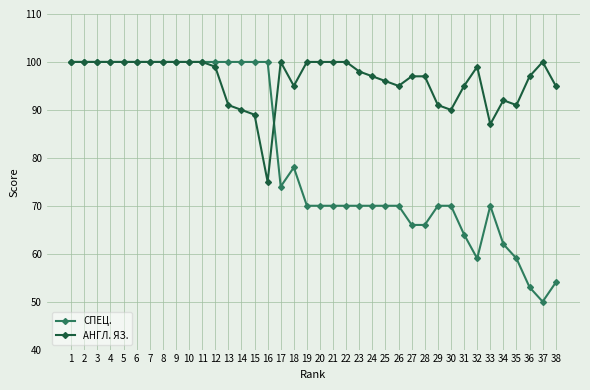

How many lines are shown in the chart?

2